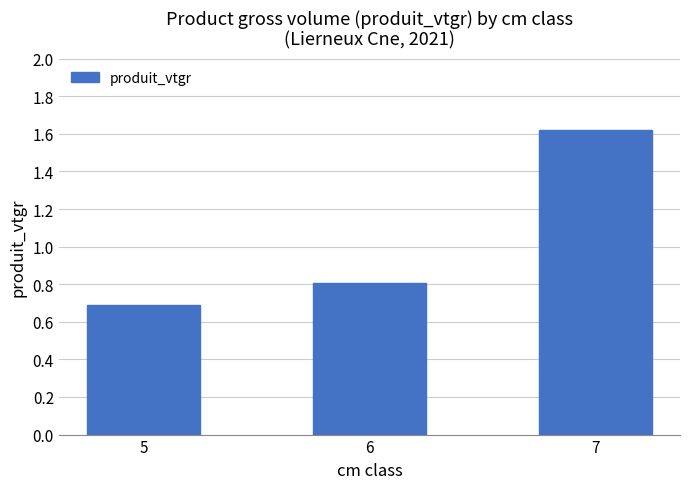

What is the difference between the values at 7 and 5?

0.9